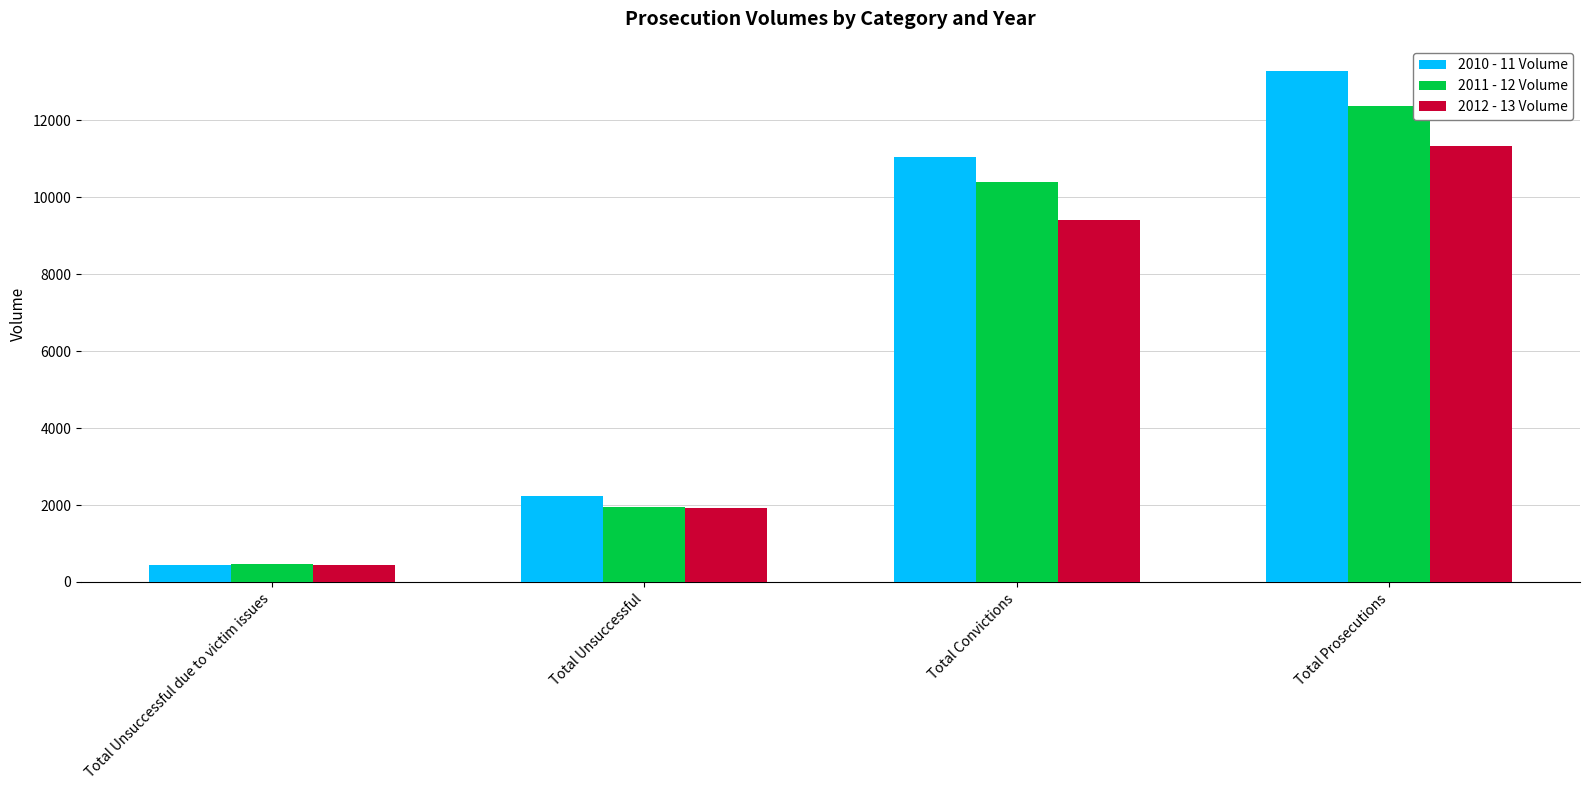

What is the label of the 1st bar from the right?

Total Prosecutions